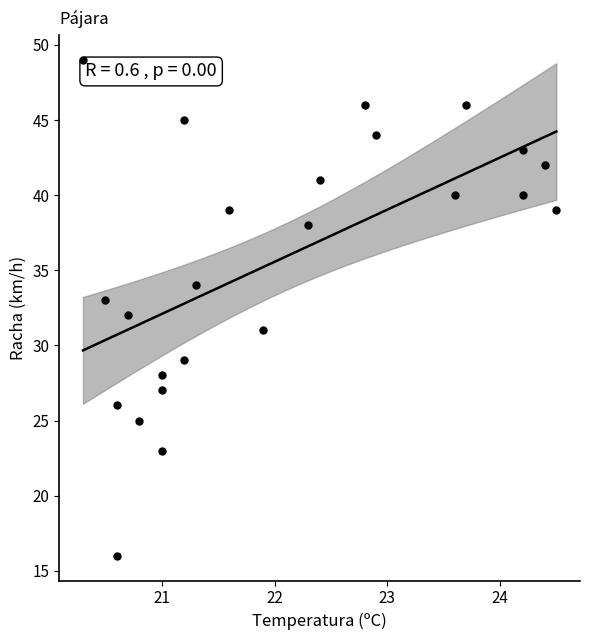

What is the range of Y values (max minus min)?

33